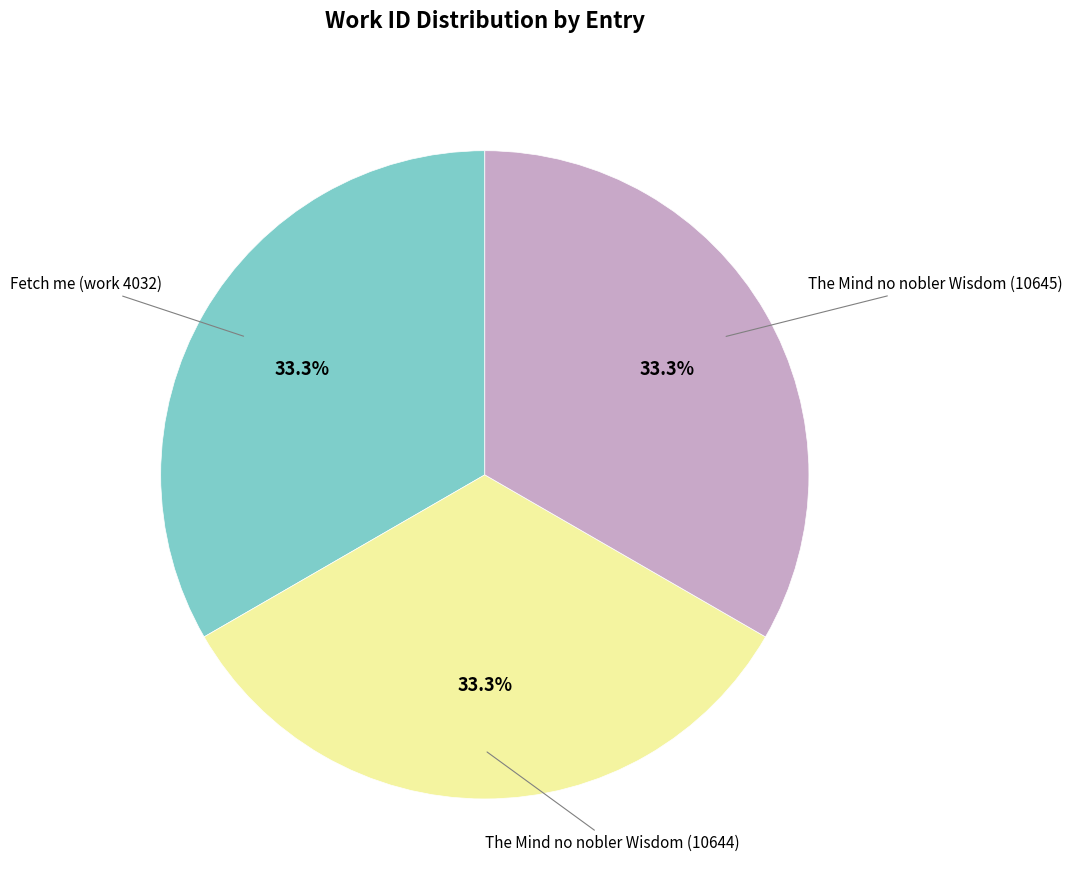

What percentage is the Fetch me (work 4032) slice, to the nearest percent?

33%